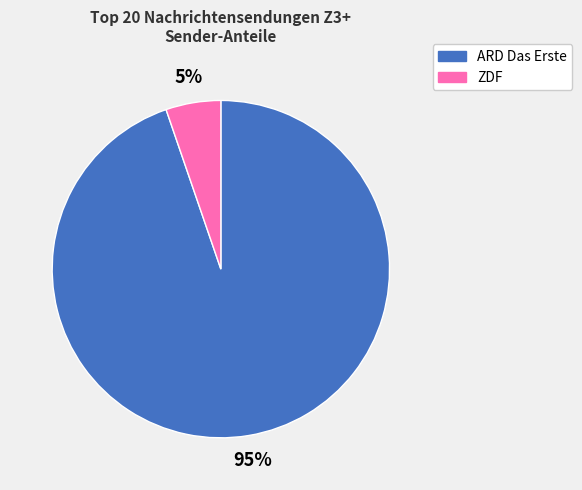

How many slices are in this pie chart?

2